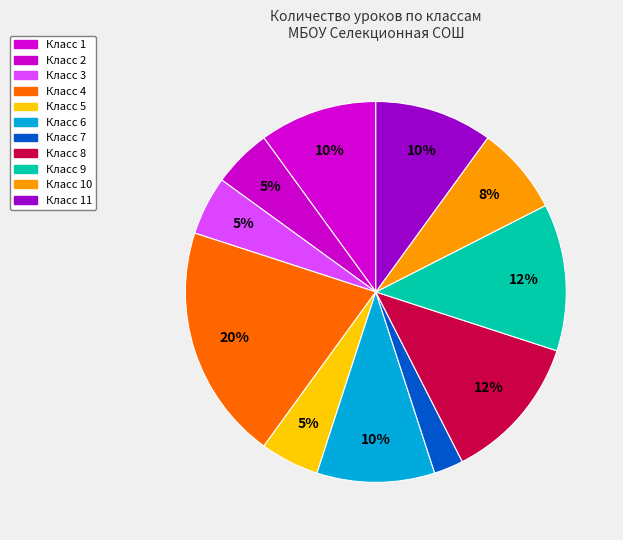

How many segments does this pie chart have?

11